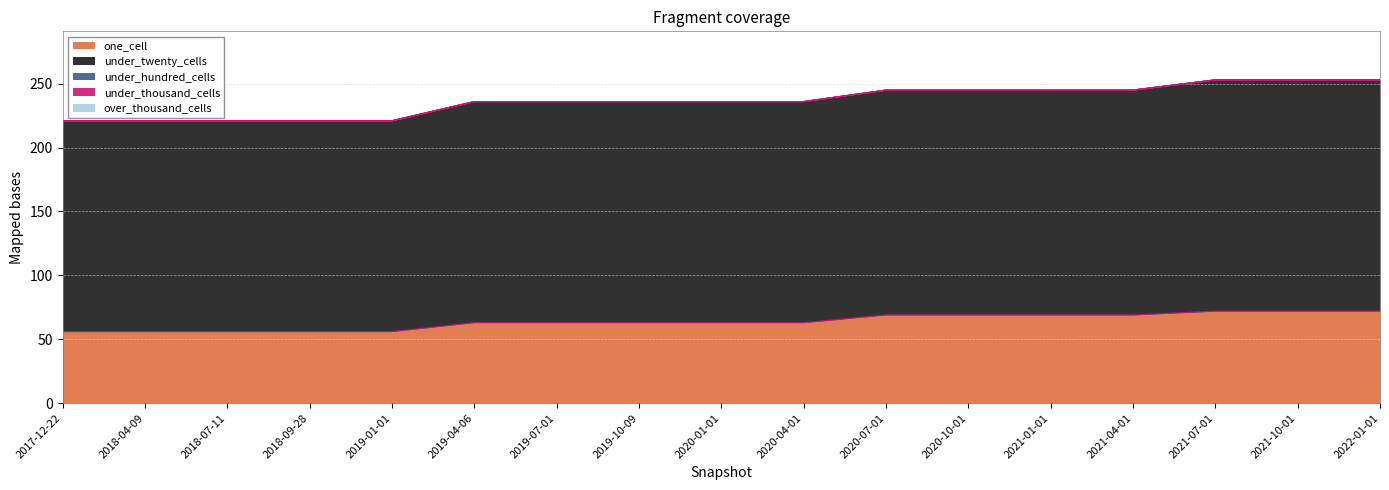

True or false: under_thousand_cells and under_hundred_cells intersect in this chart.

False